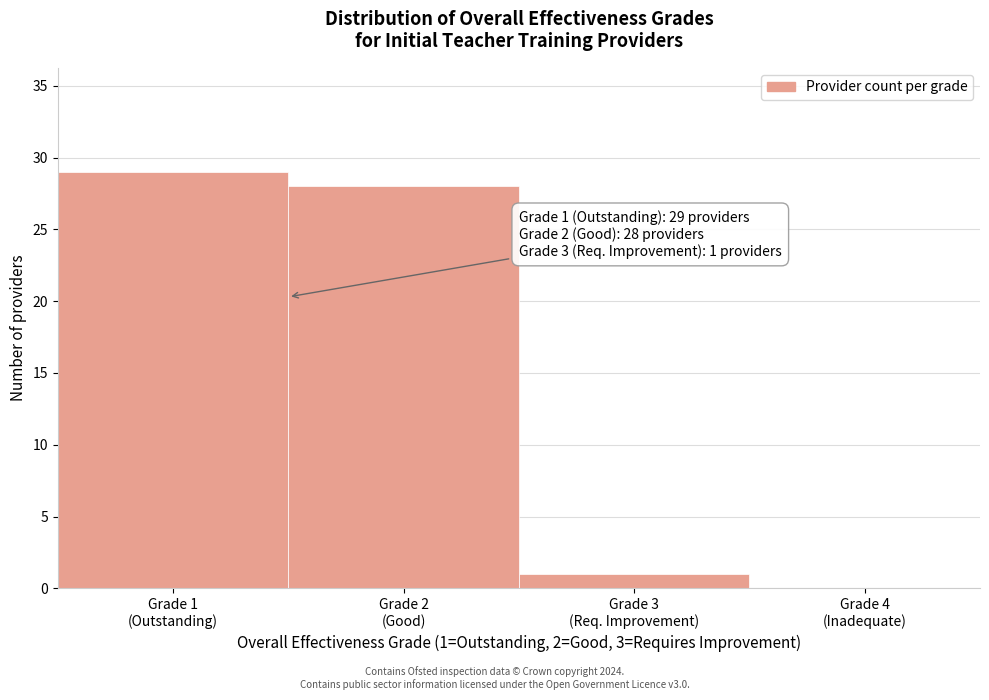

What is the sum of all values?

58